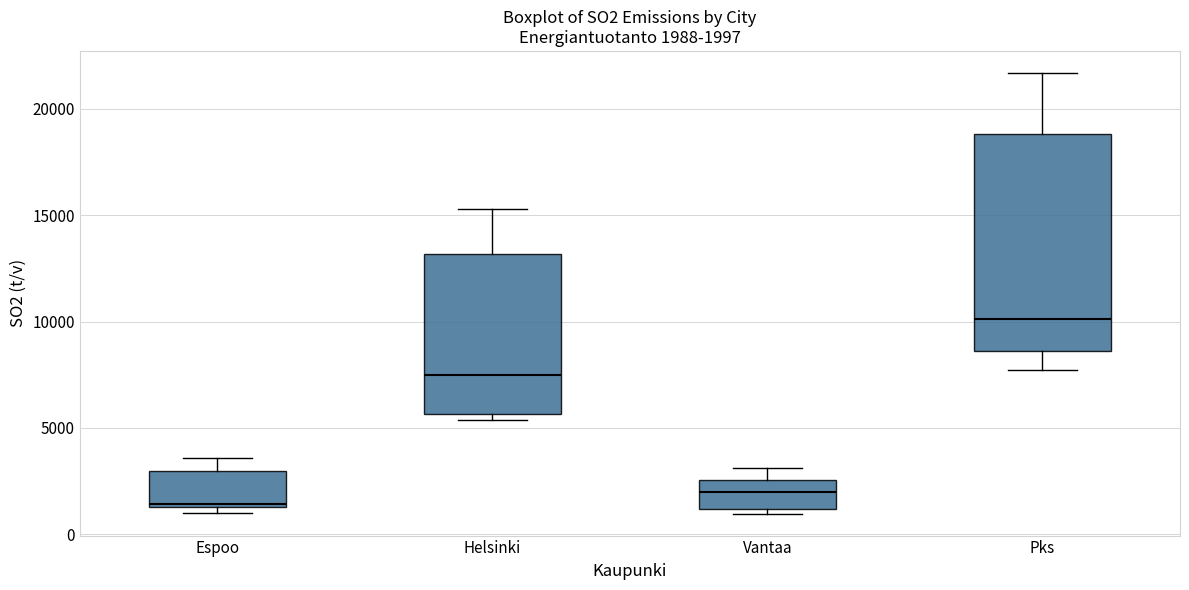

Which box's median line is the highest?

Pks